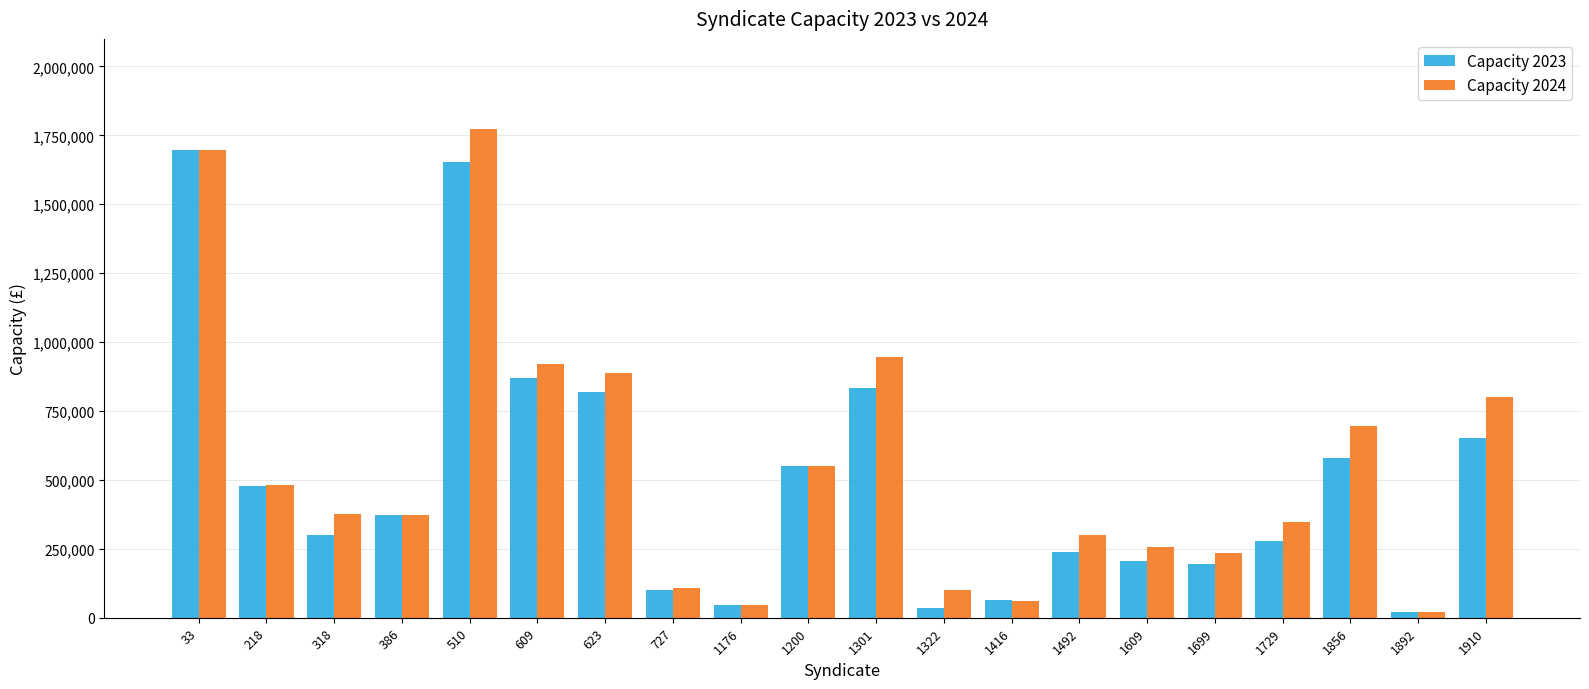

What is the value of the Capacity 2023 bar at the 20th from the left?

653356.7